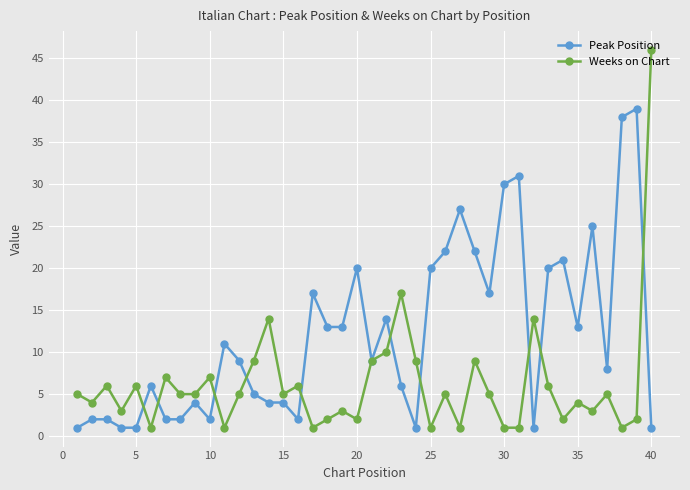

What are all the series names shown in the legend?

Peak Position, Weeks on Chart